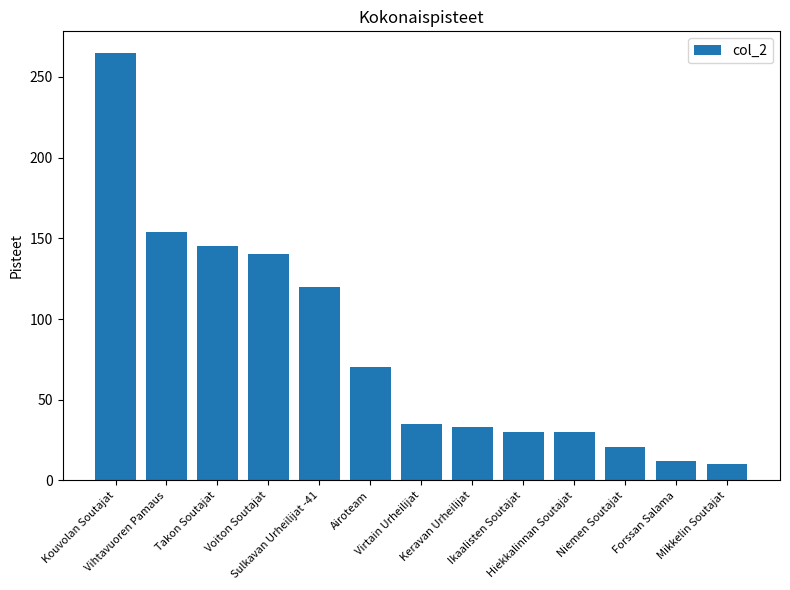

What is the label of the 2nd bar from the right?

Forssan Salama